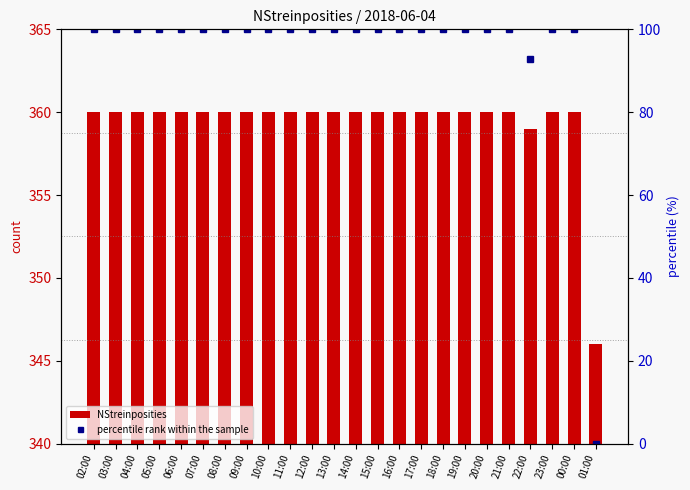

Reading left to right, what are all the values shown in this chart?

NStreinposities: 02:00=360.0	03:00=360.0	04:00=360.0	05:00=360.0	06:00=360.0	07:00=360.0	08:00=360.0	09:00=360.0	10:00=360.0	11:00=360.0	12:00=360.0	13:00=360.0	14:00=360.0	15:00=360.0	16:00=360.0	17:00=360.0	18:00=360.0	19:00=360.0	20:00=360.0	21:00=360.0	22:00=359.0	23:00=360.0	00:00=360.0	01:00=346.0
percentile rank within the sample: 02:00=100.0	03:00=100.0	04:00=100.0	05:00=100.0	06:00=100.0	07:00=100.0	08:00=100.0	09:00=100.0	10:00=100.0	11:00=100.0	12:00=100.0	13:00=100.0	14:00=100.0	15:00=100.0	16:00=100.0	17:00=100.0	18:00=100.0	19:00=100.0	20:00=100.0	21:00=100.0	22:00=92.9	23:00=100.0	00:00=100.0	01:00=0.0